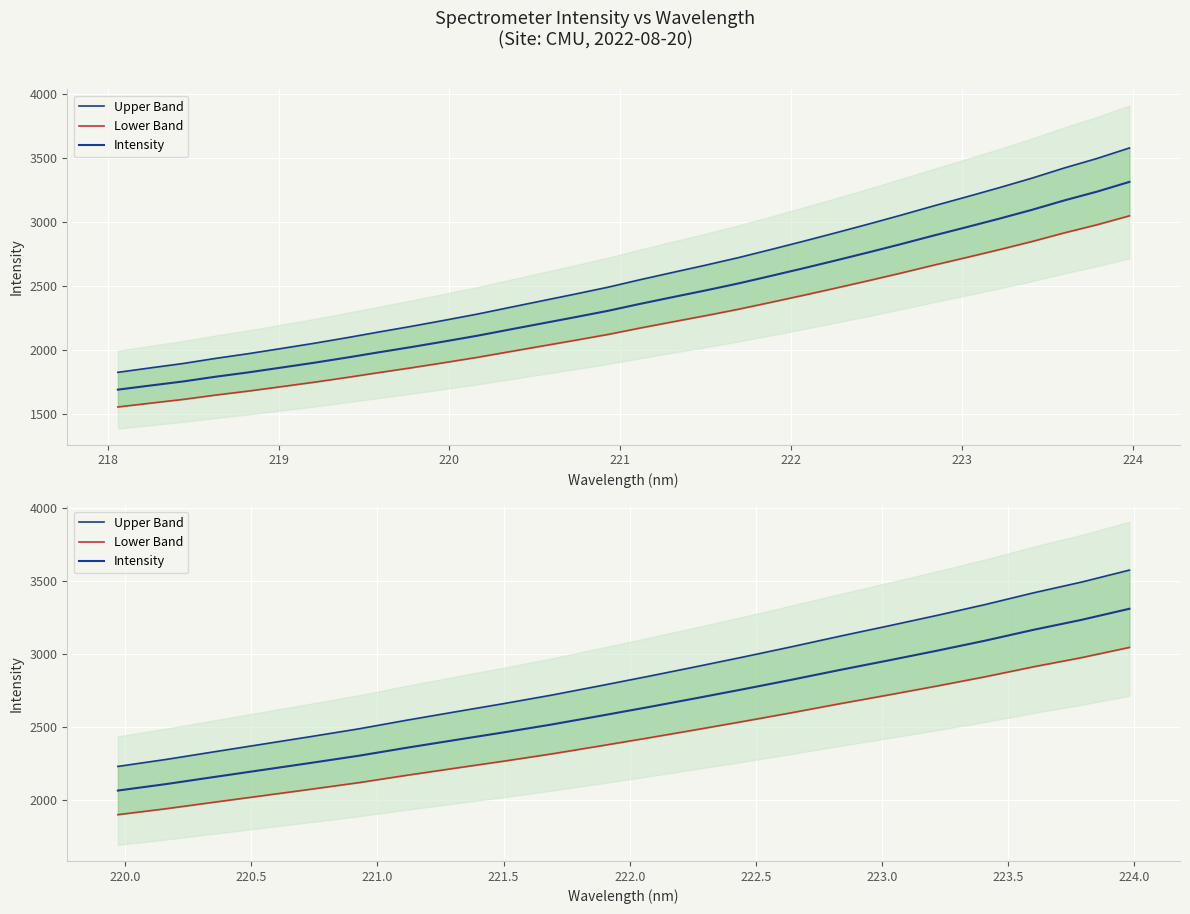

Rank the series by their maximum value, from lowest to highest.

Lower Band, Intensity, Upper Band